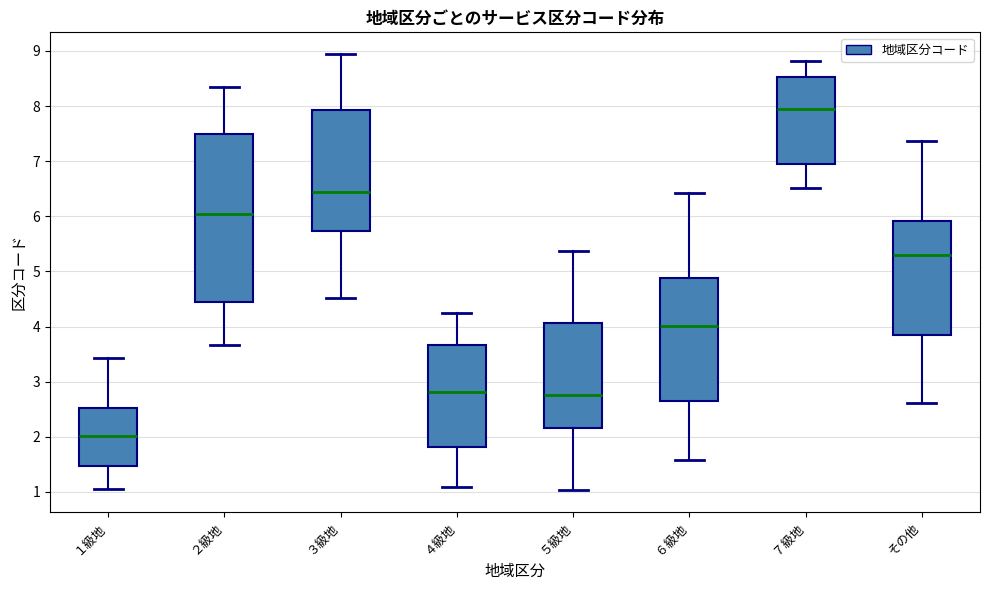

Where does the lower whisker of the box for １級地 end on the y-axis? The values are not printed on the chart, so give them approximately, as read against the axis.

1.1